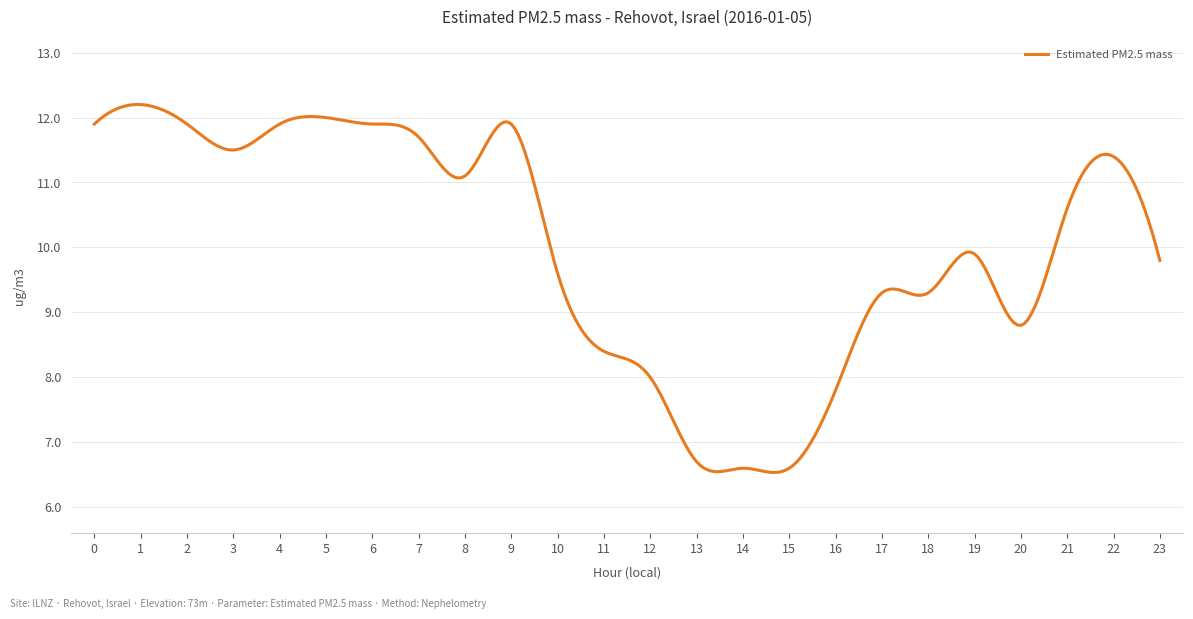

What is the difference between the maximum and minimum values?

5.7